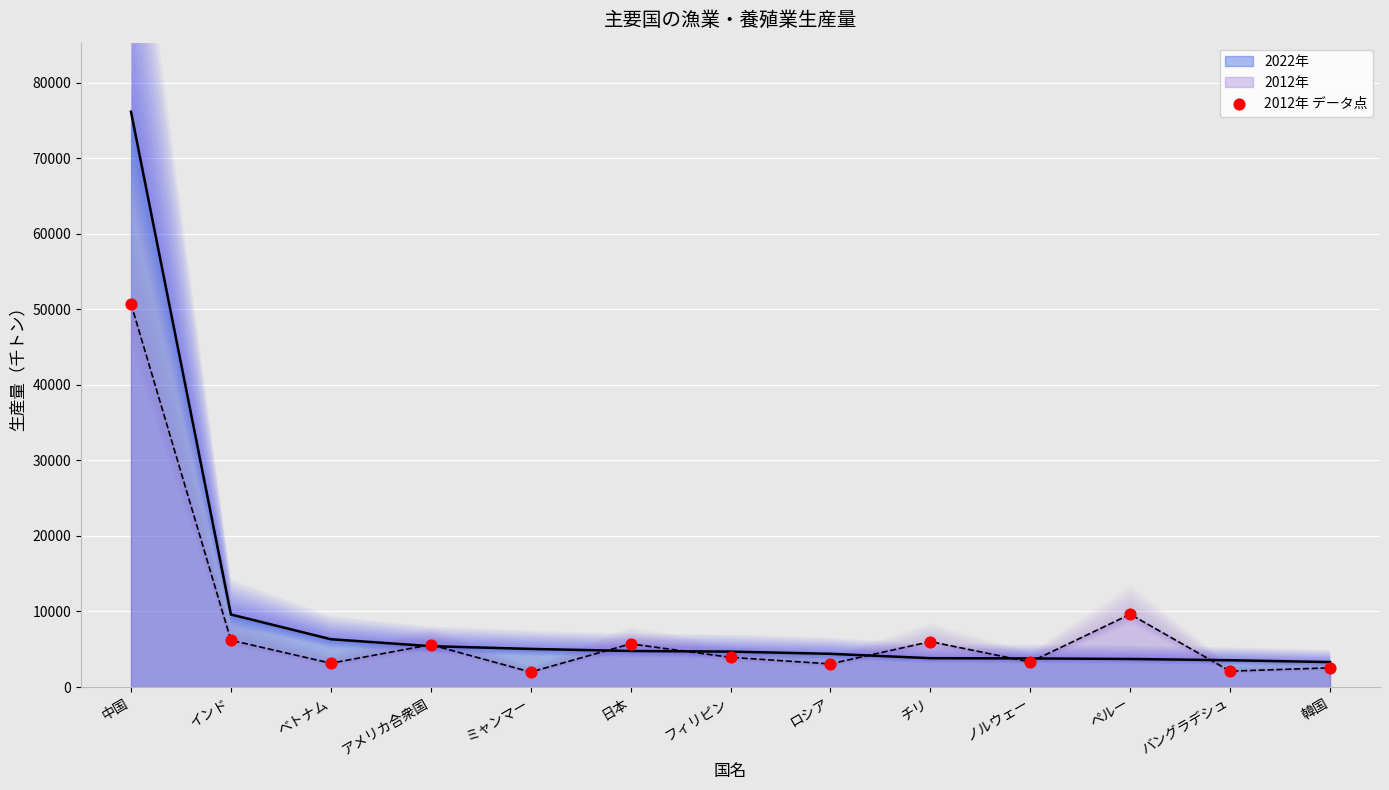

What is the change in value from フィリピン to チリ?

+2082